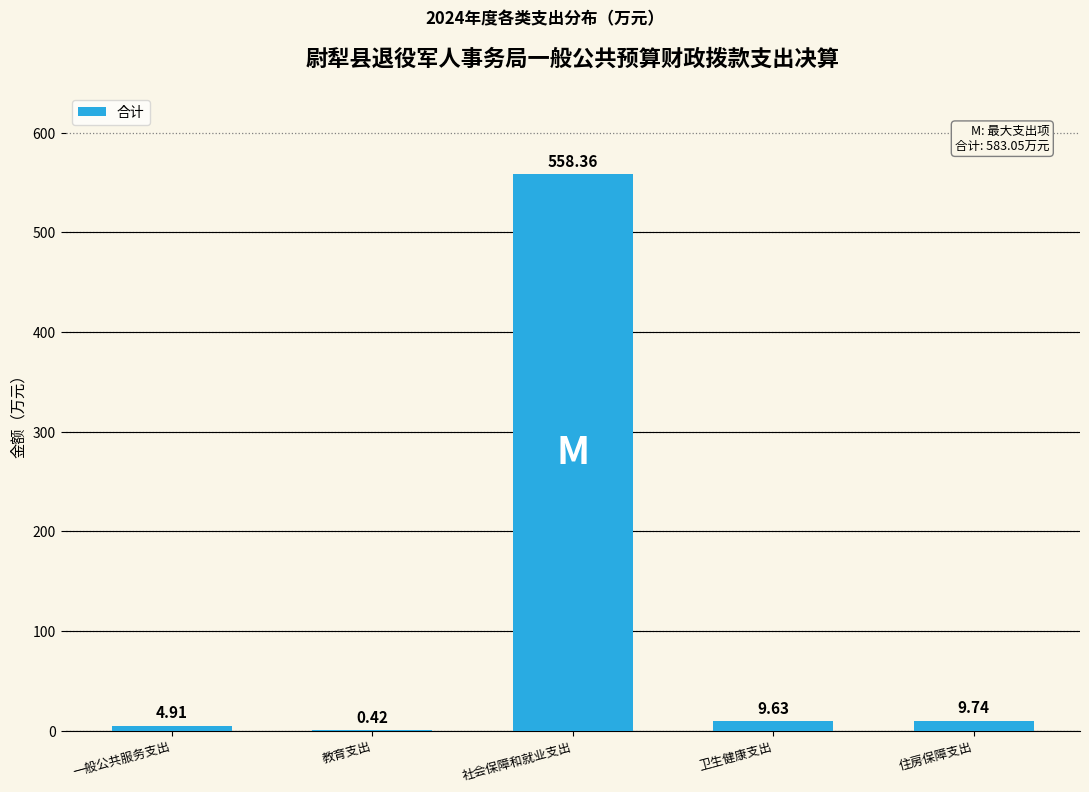

At which label does the data first exceed 9?

社会保障和就业支出